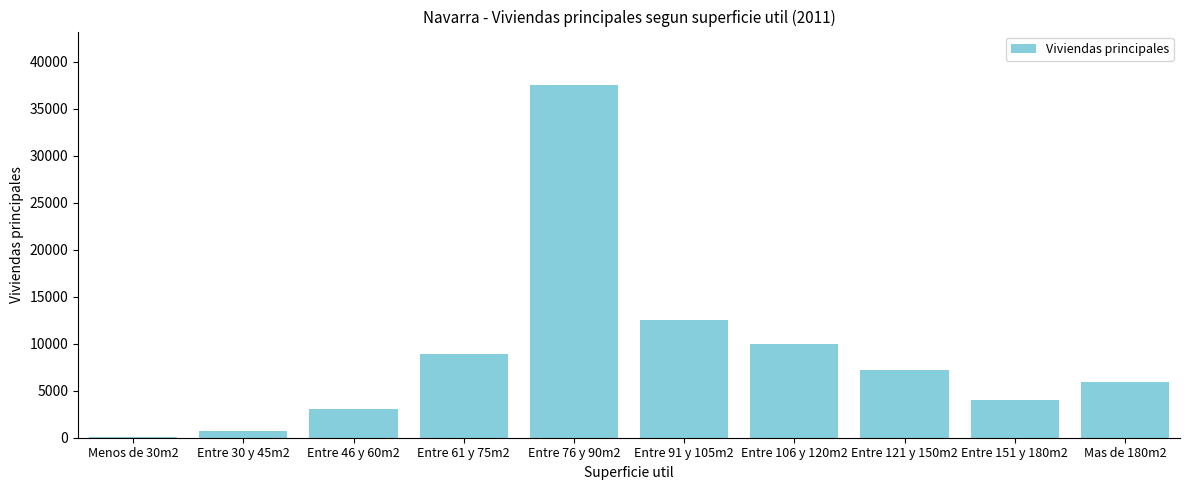

What is the sum of all values?

90065